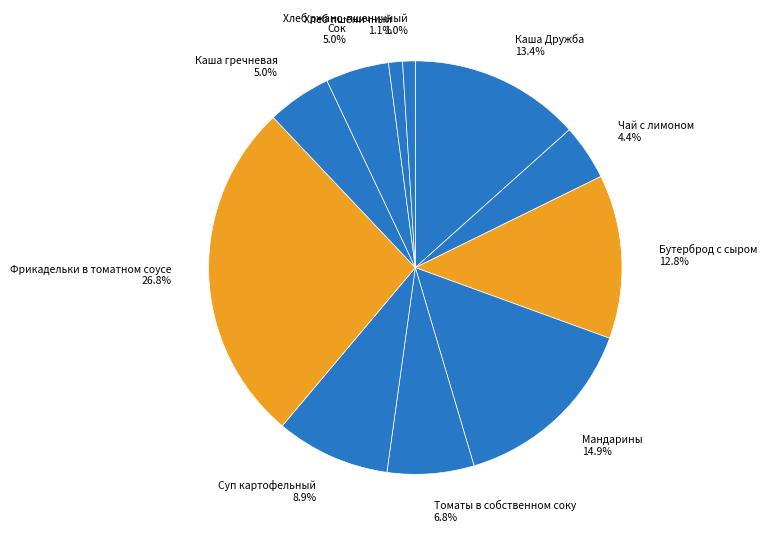

How many segments does this pie chart have?

11